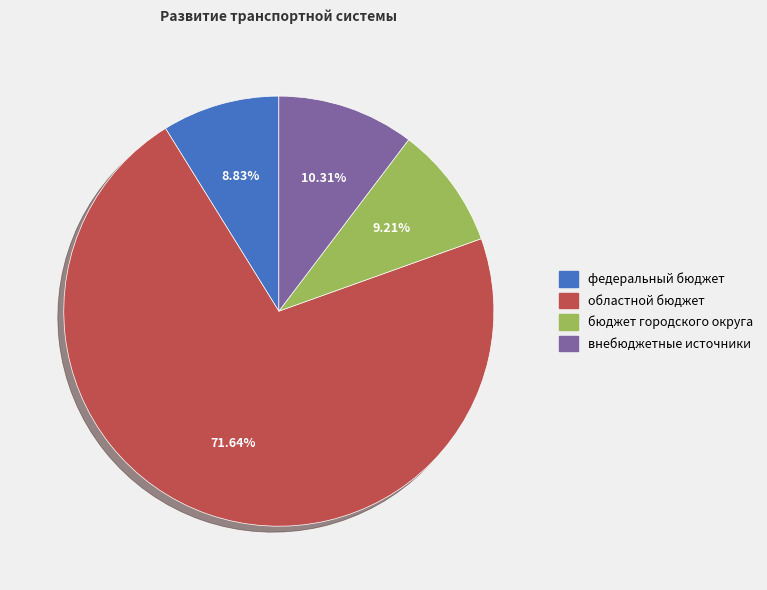

What percentage do бюджет городского округа and областной бюджет together represent?

80.9%